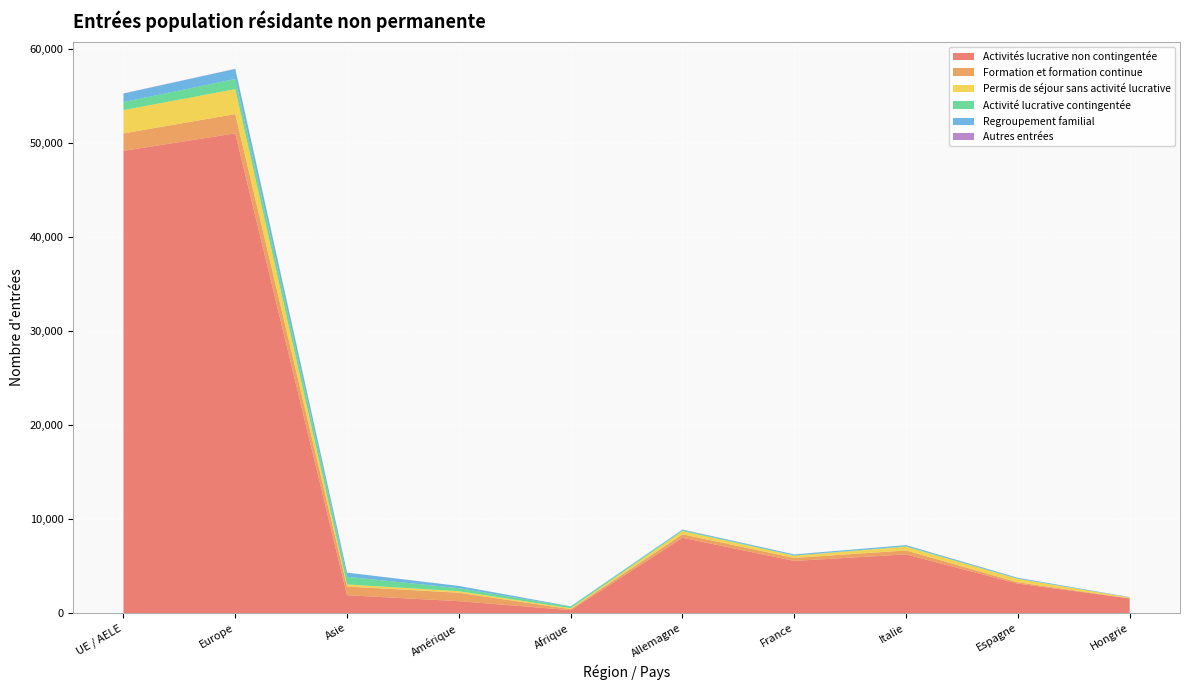

Reading left to right, list all the values displayed in this chart.

Activités lucrative non contingentée: UE / AELE=49193	Europe=51052	Asie=1888	Amérique=1257	Afrique=302	Allemagne=8007	France=5540	Italie=6237	Espagne=3123	Hongrie=1549
Formation et formation continue: UE / AELE=1854	Europe=2051	Asie=928	Amérique=895	Afrique=104	Allemagne=368	France=321	Italie=421	Espagne=139	Hongrie=14
Permis de séjour sans activité lucrative: UE / AELE=2482	Europe=2656	Asie=223	Amérique=166	Afrique=98	Allemagne=341	France=235	Italie=390	Espagne=368	Hongrie=89
Activité lucrative contingentée: UE / AELE=853	Europe=1078	Asie=812	Amérique=324	Afrique=159	Allemagne=89	France=31	Italie=65	Espagne=25	Hongrie=7
Regroupement familial: UE / AELE=906	Europe=1066	Asie=441	Amérique=235	Afrique=47	Allemagne=74	France=105	Italie=108	Espagne=86	Hongrie=30
Autres entrées: UE / AELE=15	Europe=22	Asie=1	Amérique=0	Afrique=0	Allemagne=4	France=5	Italie=0	Espagne=2	Hongrie=1